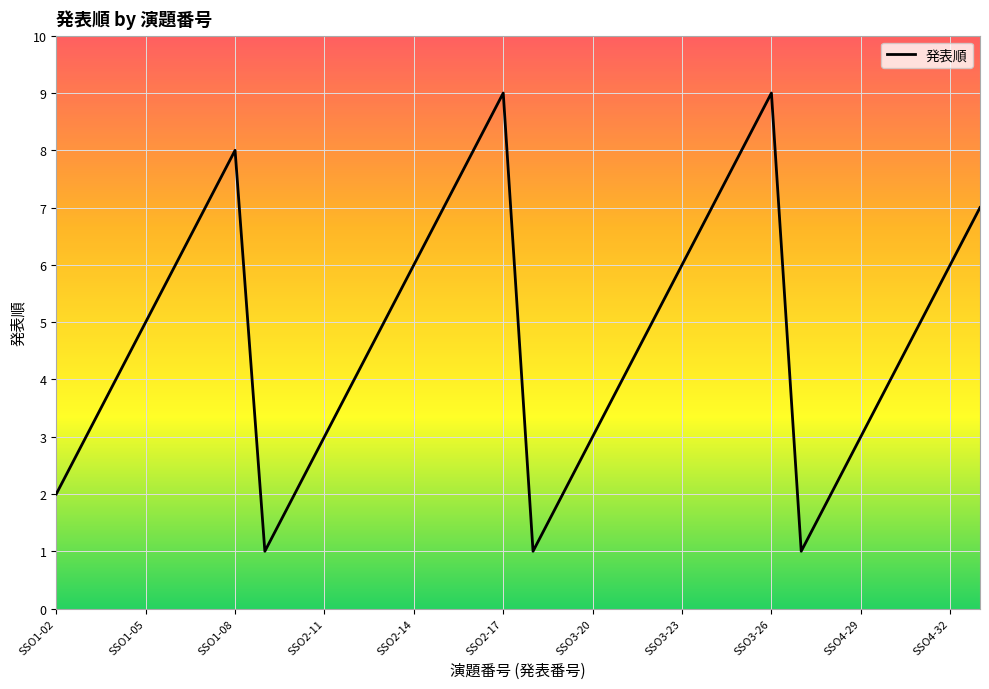

Does the chart display data point markers on the line(s)?

No